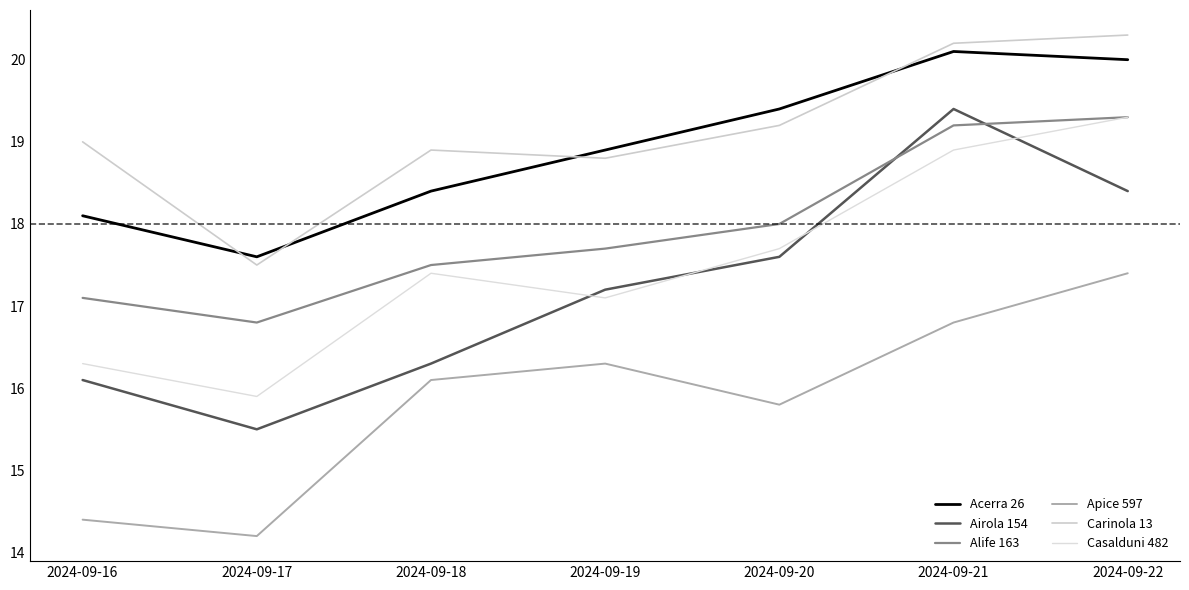

How many values in the Carinola 13 series are below 19?

3